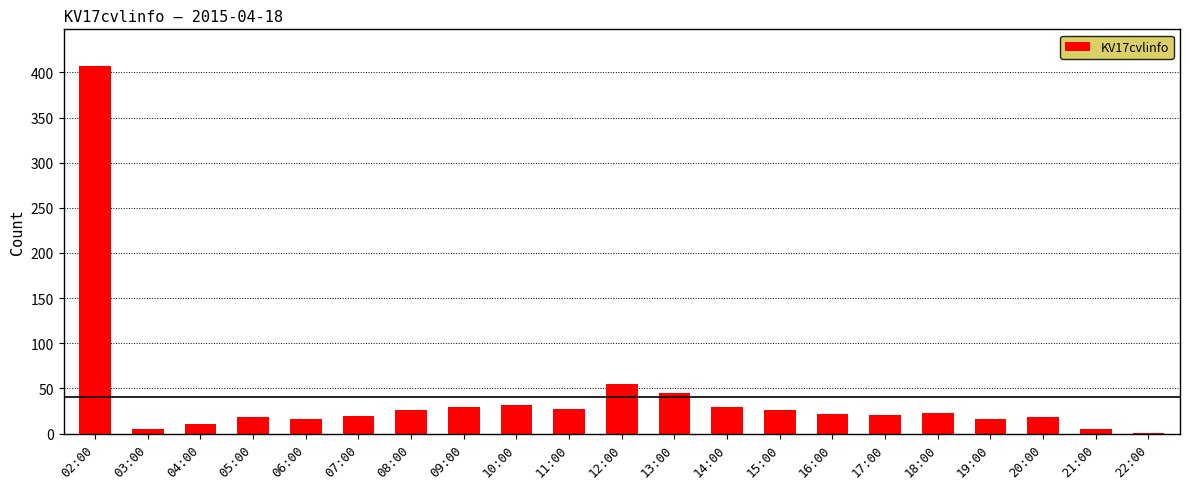

What is the ratio of the value at 13:00 to the value at 03:00?

9.0